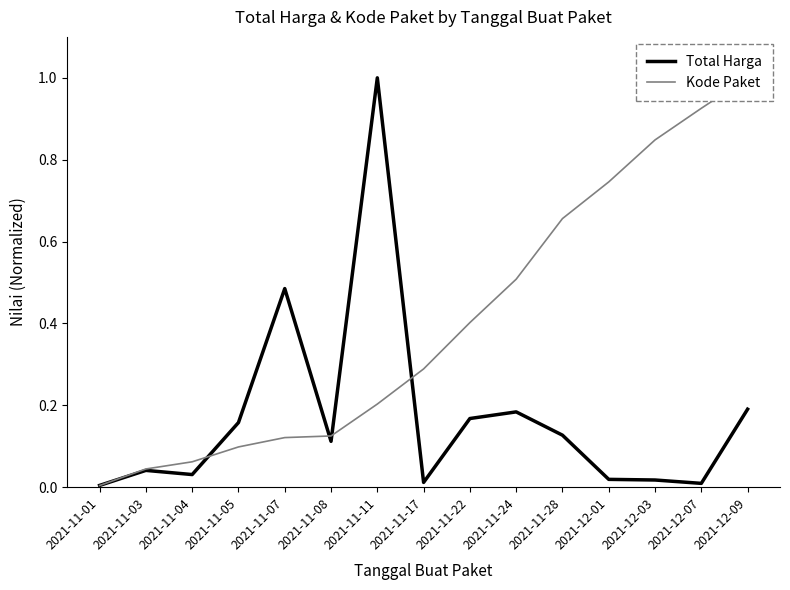

What is the value of the Total Harga point at the 10th from the left?

0.2